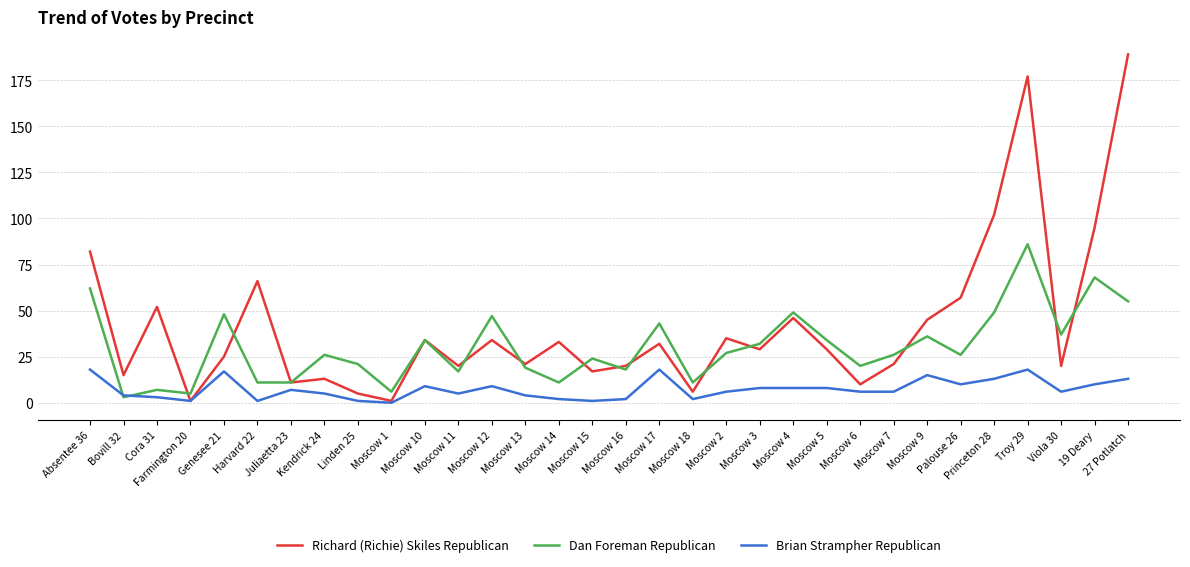

Reading left to right, transcribe all the data shown in this chart.

Richard (Richie) Skiles Republican: 82	15	52	1	25	66	11	13	5	1	34	20	34	21	33	17	20	32	6	35	29	46	29	10	21	45	57	102	177	20	95	189
Dan Foreman Republican: 62	3	7	5	48	11	11	26	21	6	34	17	47	19	11	24	18	43	11	27	32	49	34	20	26	36	26	49	86	37	68	55
Brian Strampher Republican: 18	4	3	1	17	1	7	5	1	0	9	5	9	4	2	1	2	18	2	6	8	8	8	6	6	15	10	13	18	6	10	13